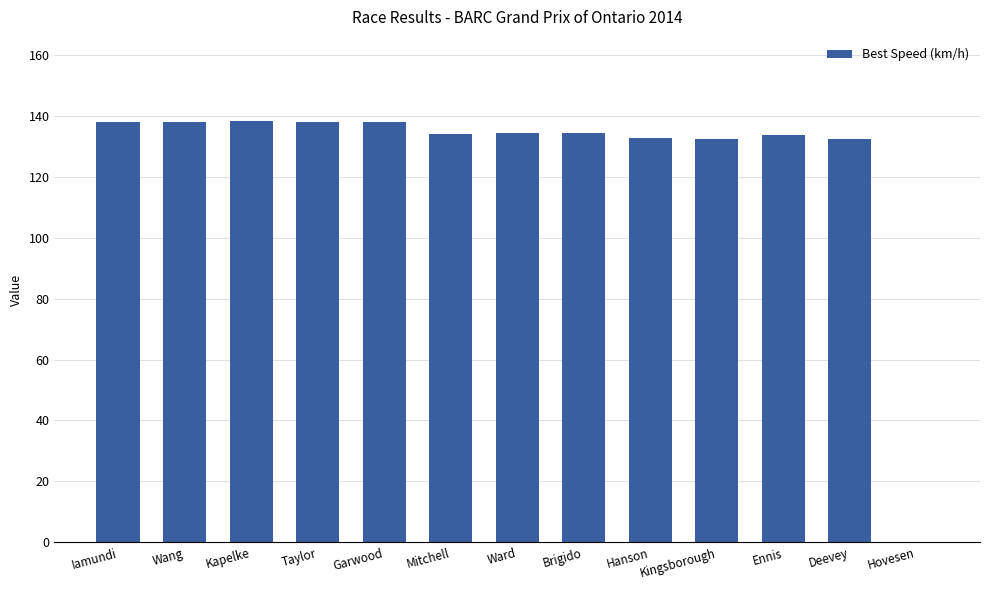

What is the sum of the values at Kapelke and Brigido?

272.4